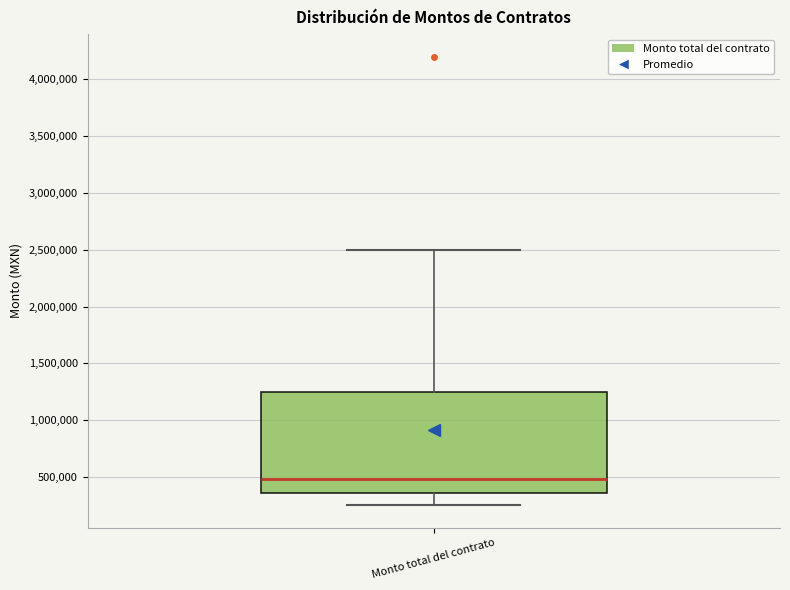

Read this box plot against the y-axis: the position of the median line, the range covered by the box, and the ends of both whiskers. The values are not printed on the chart, so give them approximately, as read against the axis.

median 500000, box 350000 to 1250000, whiskers 250000 to 2500000